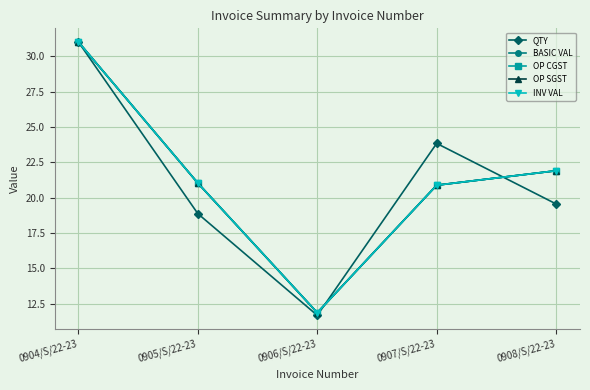

Is this an area chart (filled region under the line)?

No